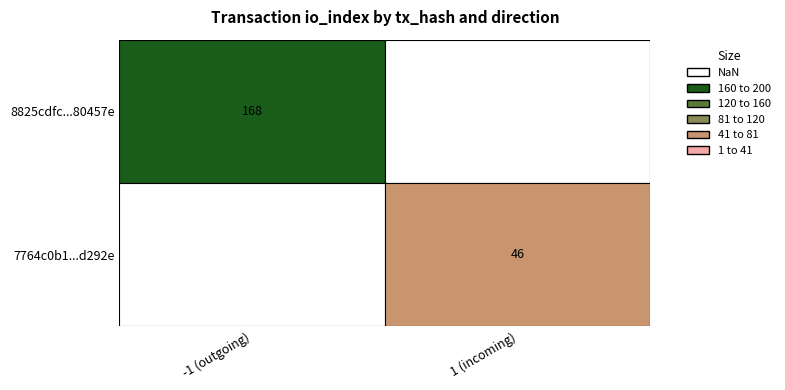

True or false: 8825cdfc8a1984101585cf1729994c12a80457e has a value of -1 at direction.

True